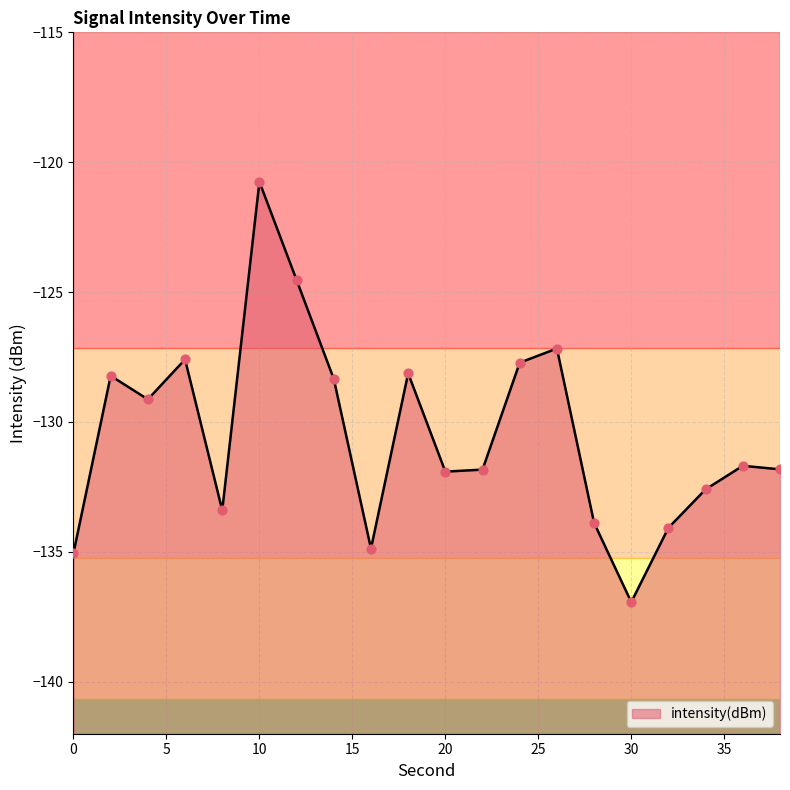

What is the change in value from 10 to 14?

-7.6